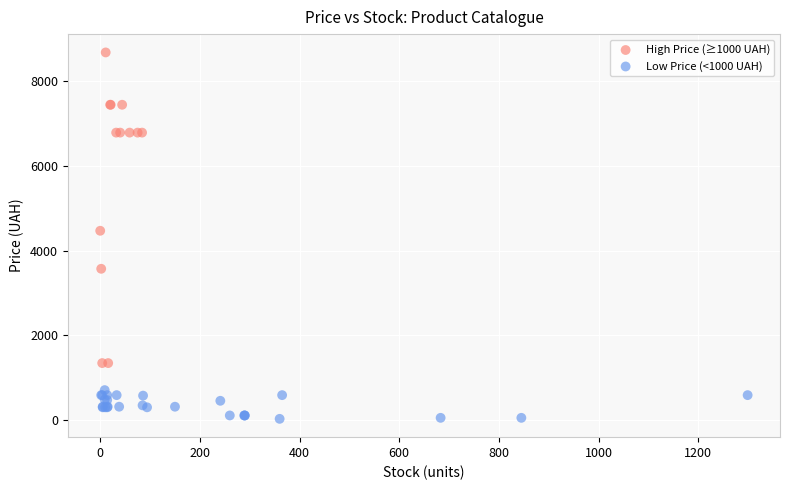

What are all the series names shown in the legend?

High Price (≥1000 UAH), Low Price (<1000 UAH)